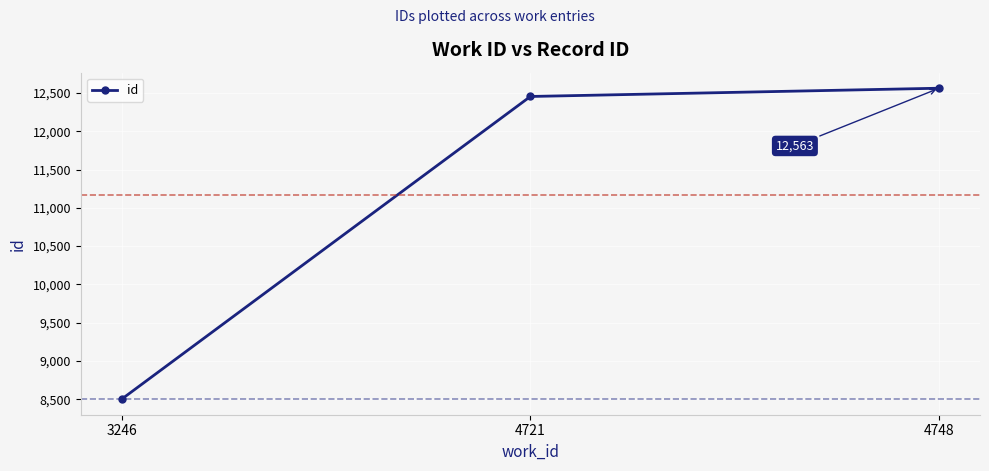

Reading left to right, what are all the values shown in this chart?

3246=8500	4721=12455	4748=12563